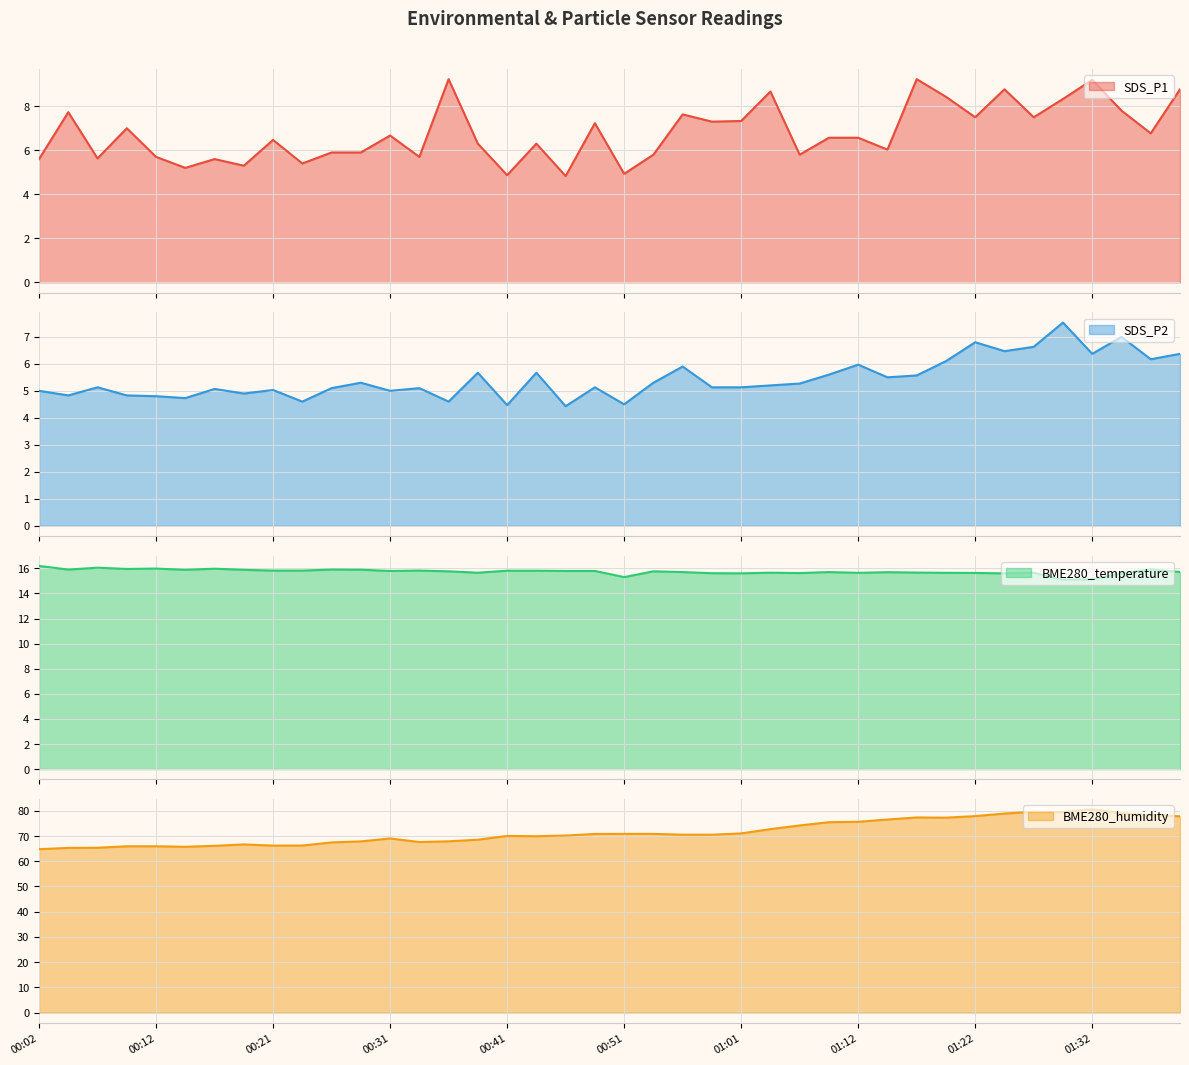

What is the label of the 9th point from the right?

01:20